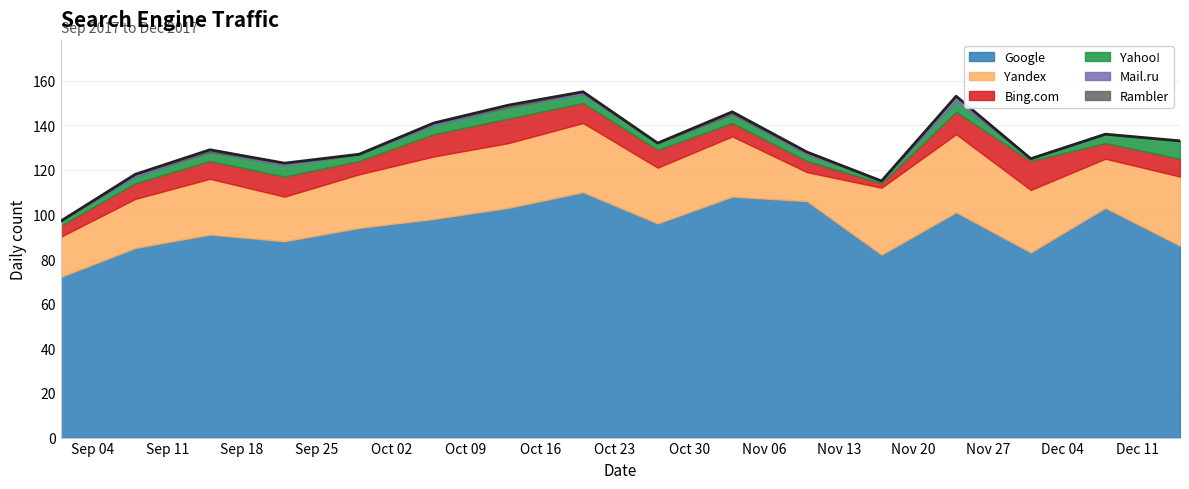

What is the sum of the Google values at 2017-11-03 and 2017-10-13?

211